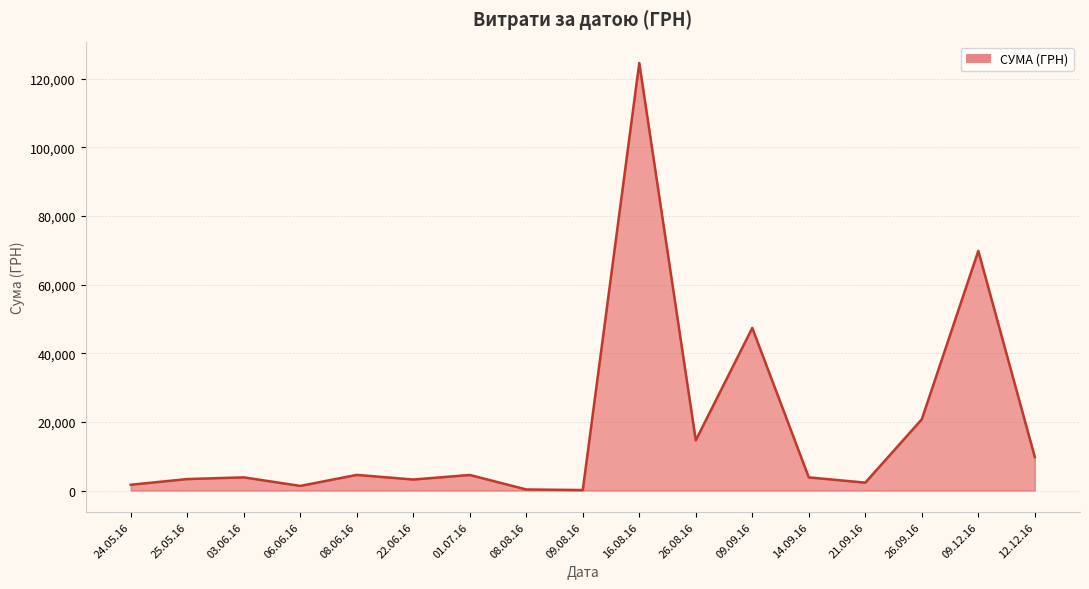

Between 12.12.16 and 08.06.16, which is larger?

12.12.16